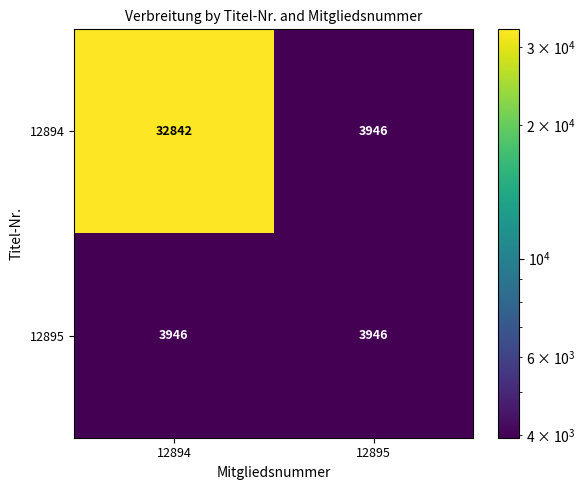

What is the approximate value of 12894 at 12894, to the nearest 100?

32800